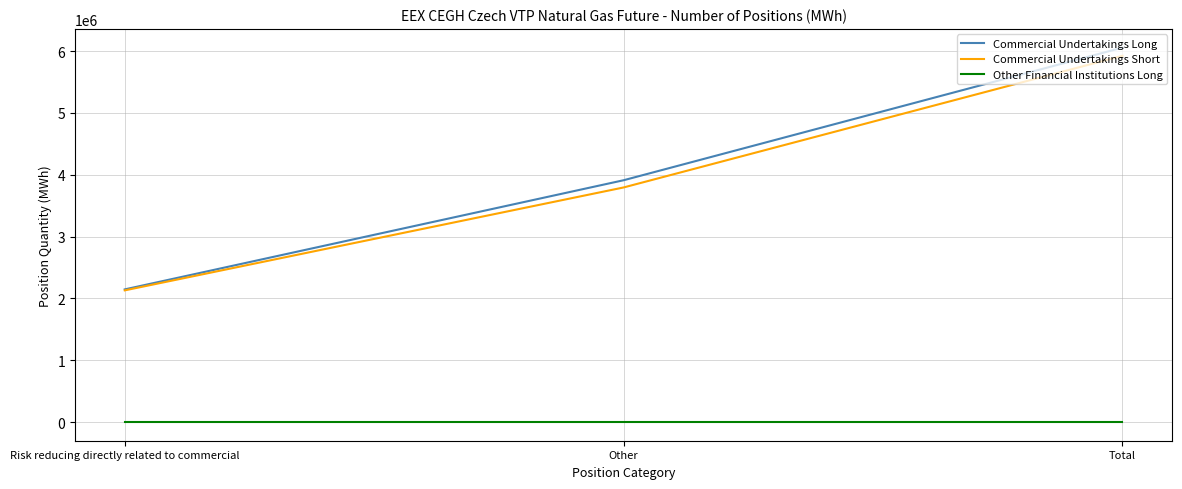

Does the chart display data point markers on the line(s)?

No